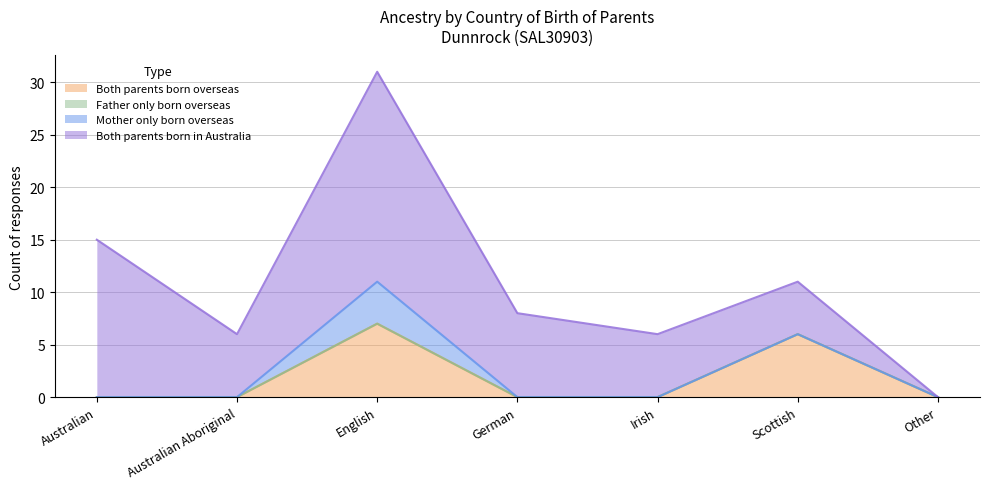

At which category does the chart reach its peak across all series?

English